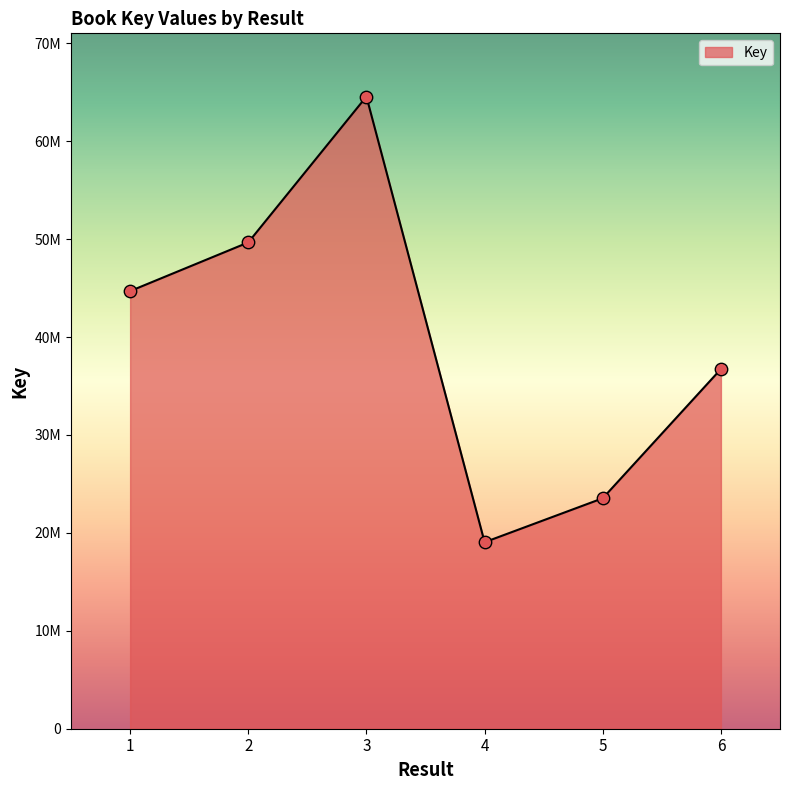

What is the change in value from 2 to 5?

-26127901